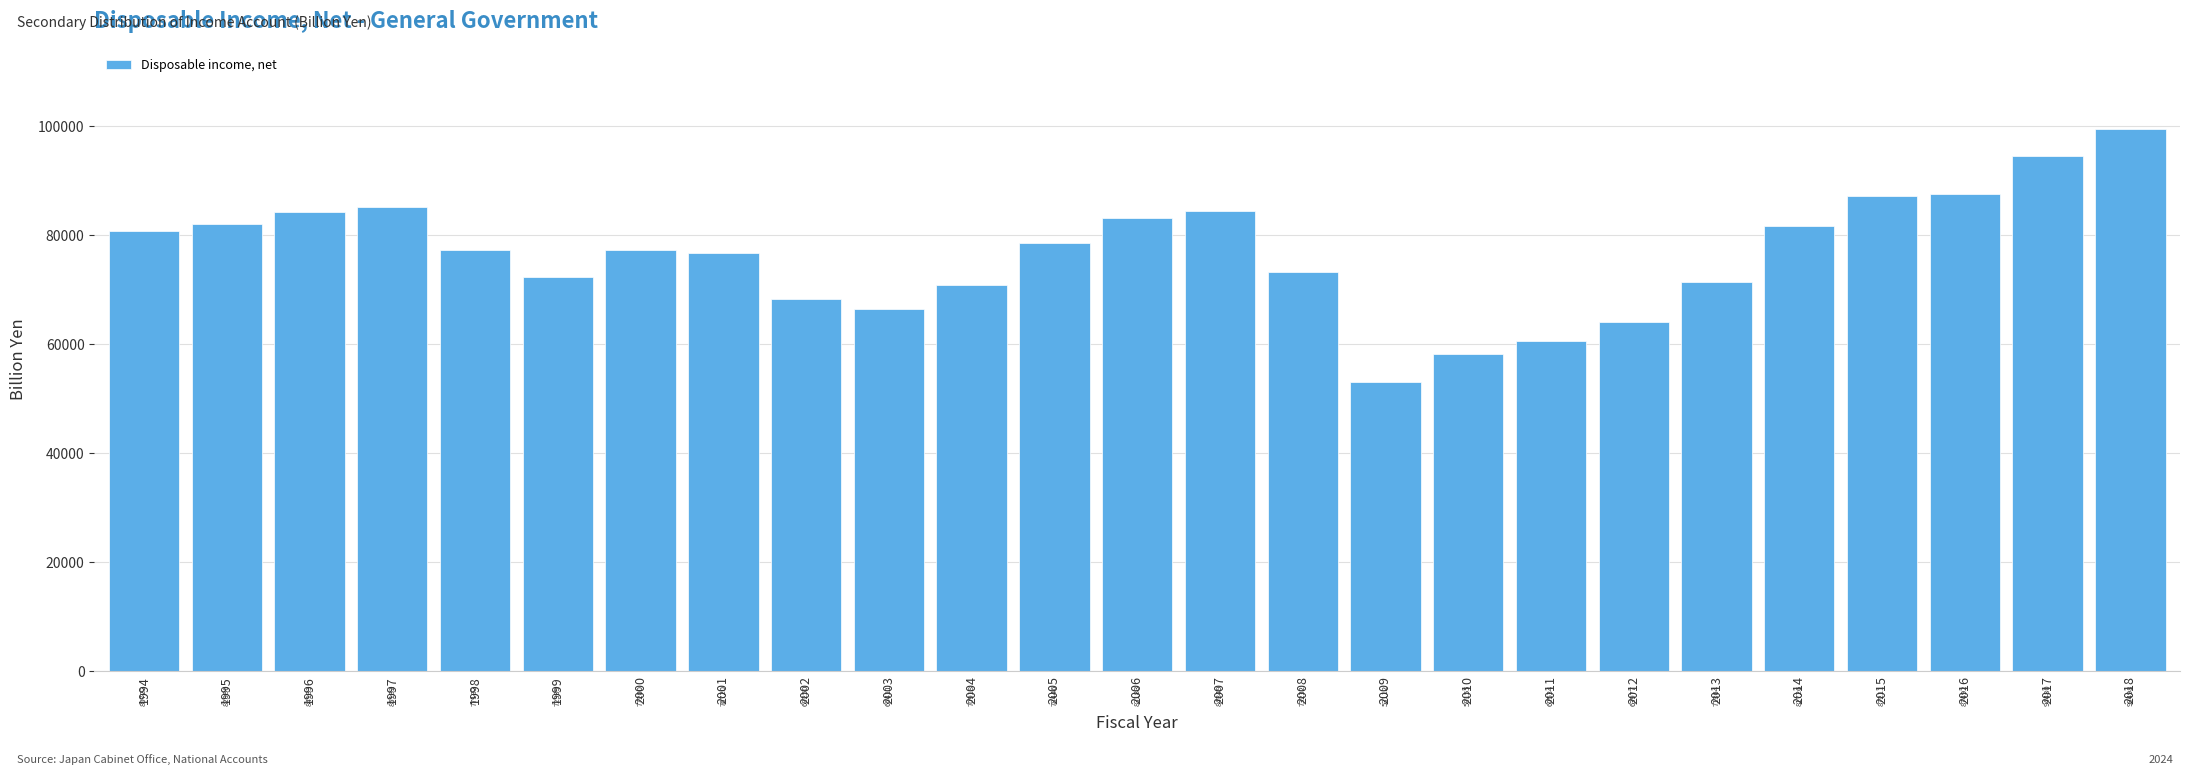

True or false: the data shows 114270.8 at 2007.

False